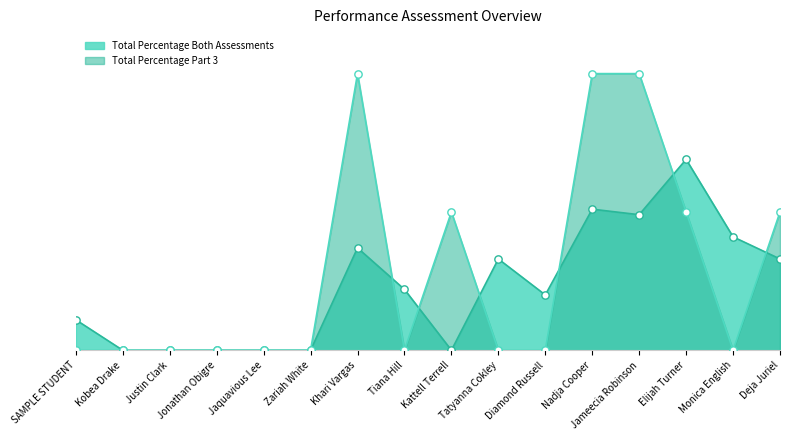

What are all the series names shown in the legend?

Total Percentage Both Assessments, Total Percentage Part 3